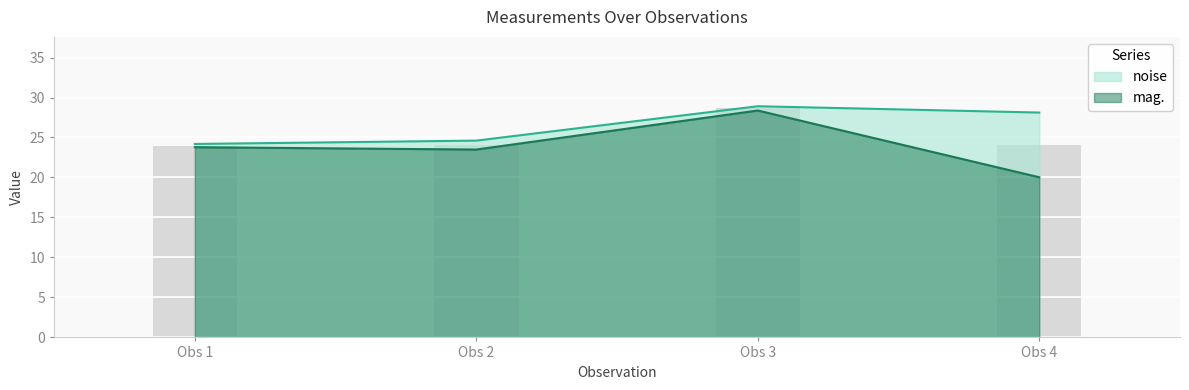

How many values in the noise series are below 28?

2